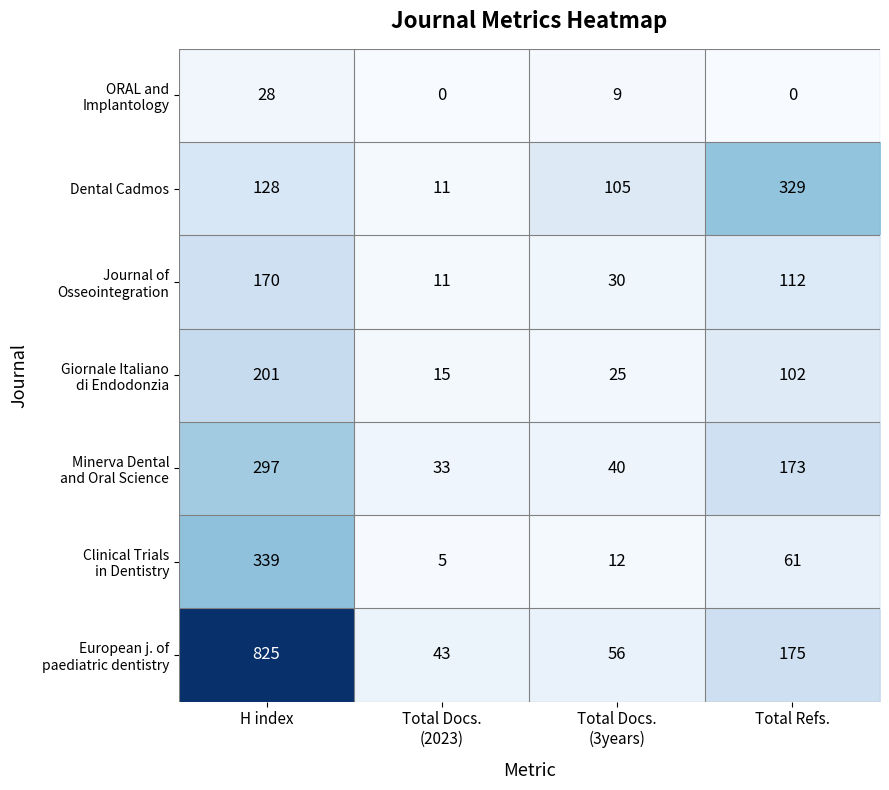

True or false: Dental Cadmos has a value of 329 at Total Refs..

True